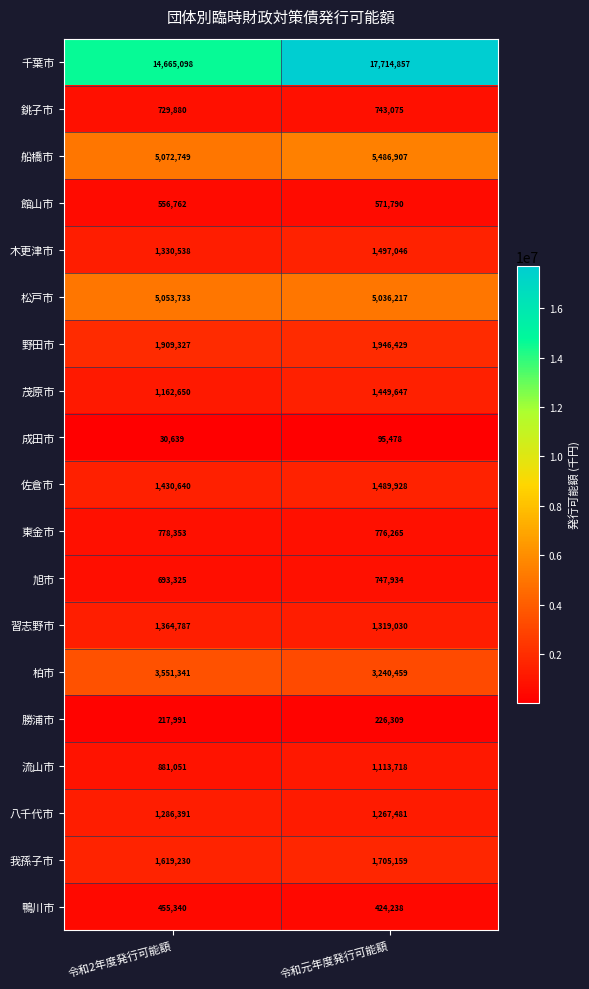

Which category has the highest value across all series?

令和元年度発行可能額